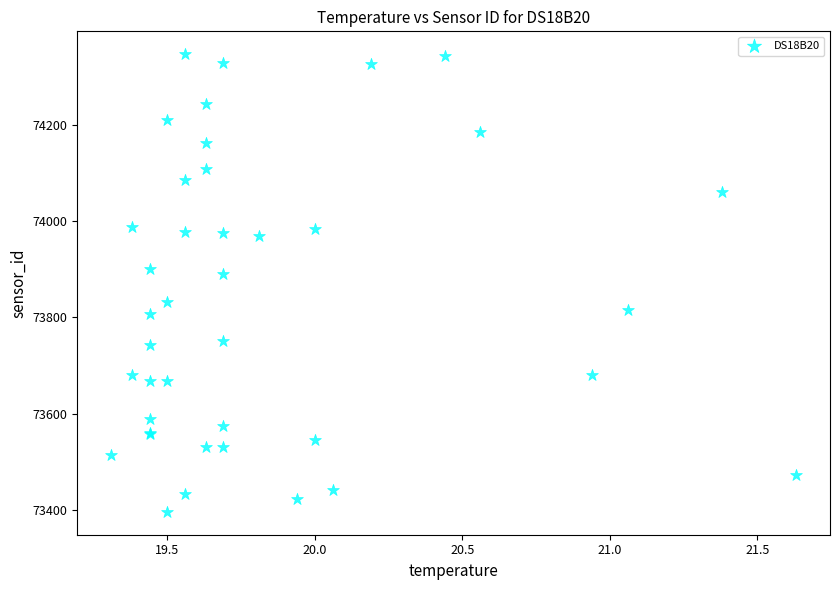

What Y value in the scatter plot is closest to 73871?

73890.2